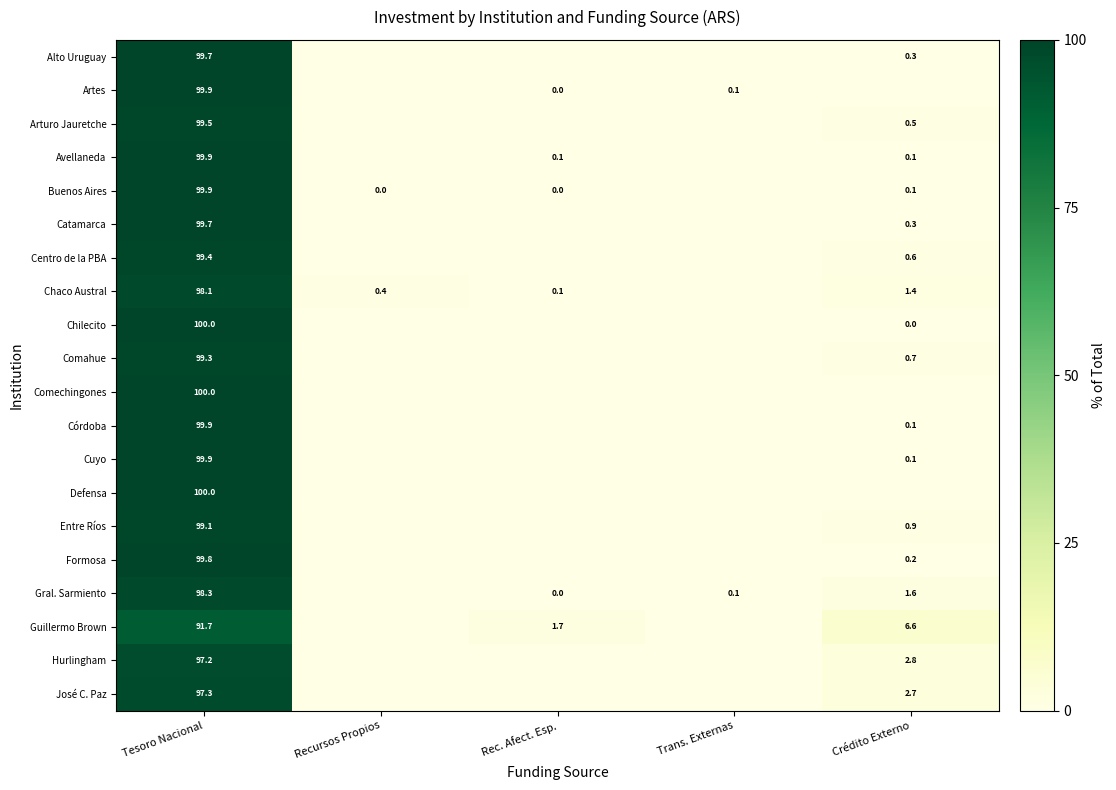

True or false: Artes has a value of 0.1 at Trans. Externas.

True